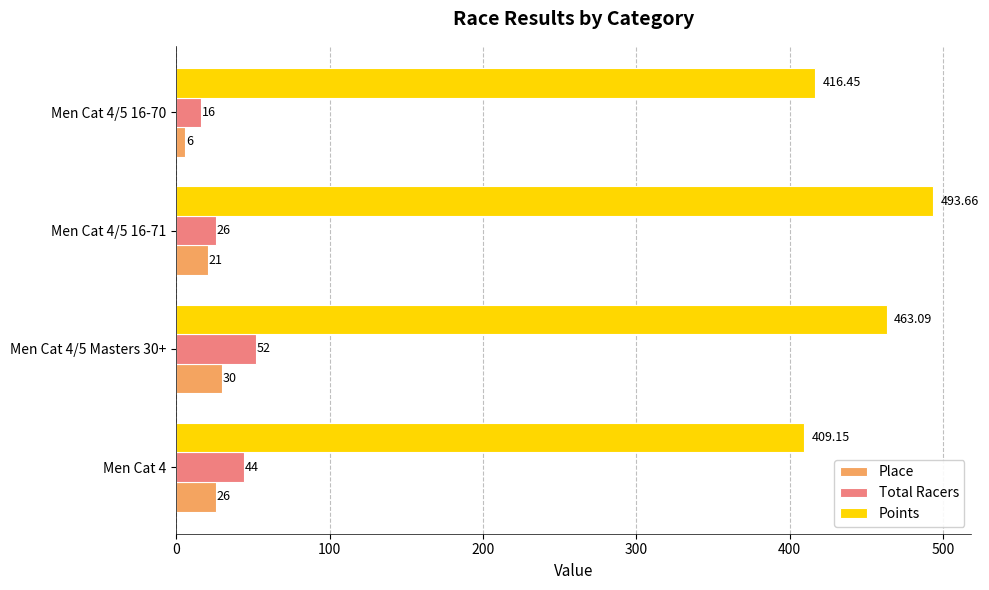

Which label corresponds to the largest value in the chart?

Men Cat 4/5 16-71